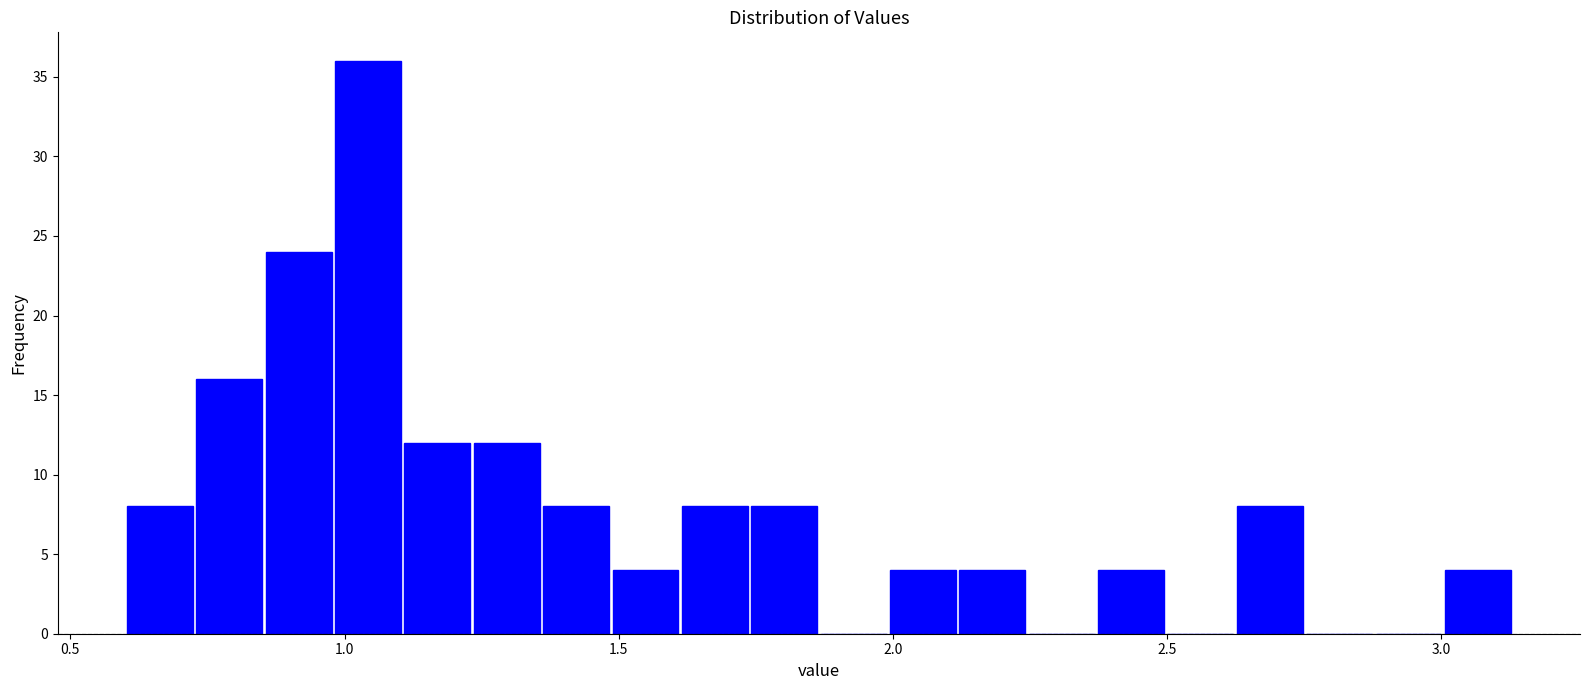

Read against the x-axis, roughly where is the centre of the tallest bar?

1.05